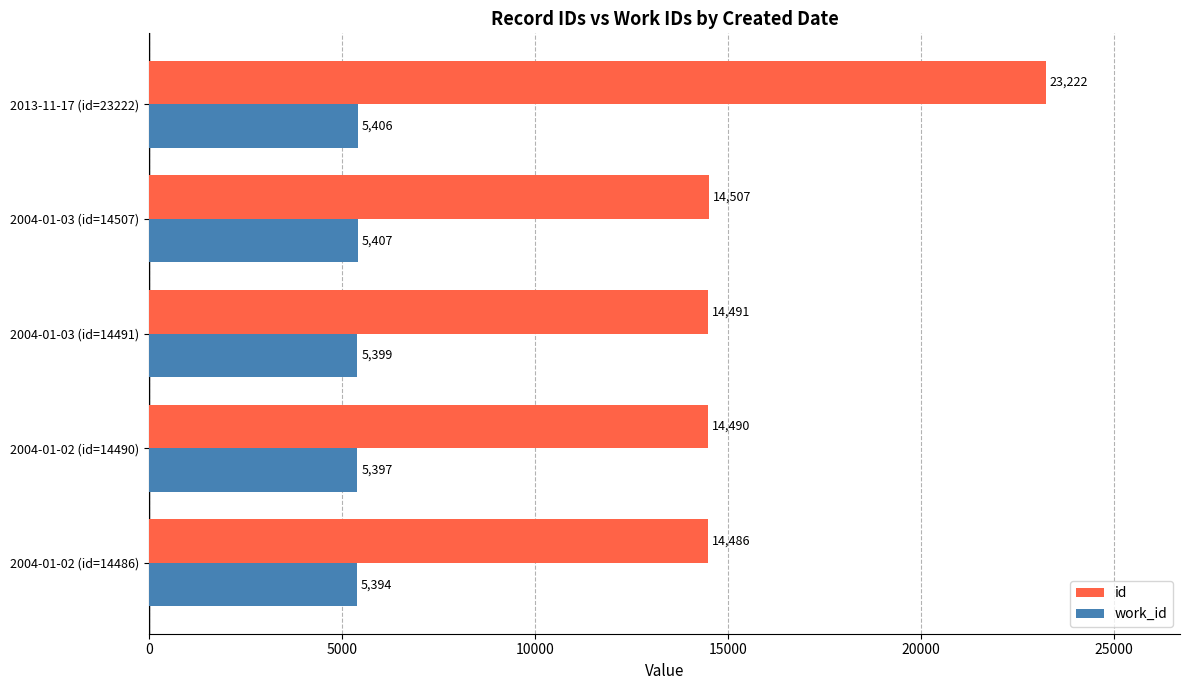

Which category has the highest value in the work_id series?

2004-01-03 (id=14507)